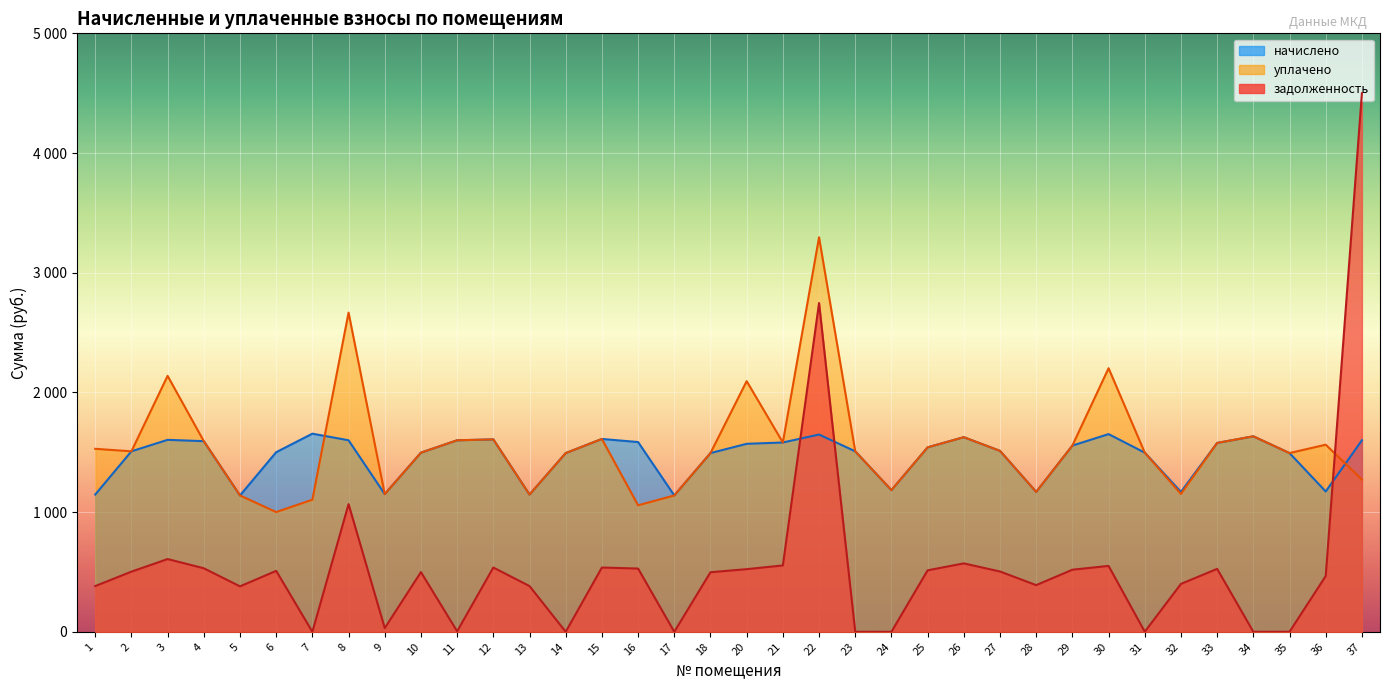

What is the greatest value displayed?

4499.6